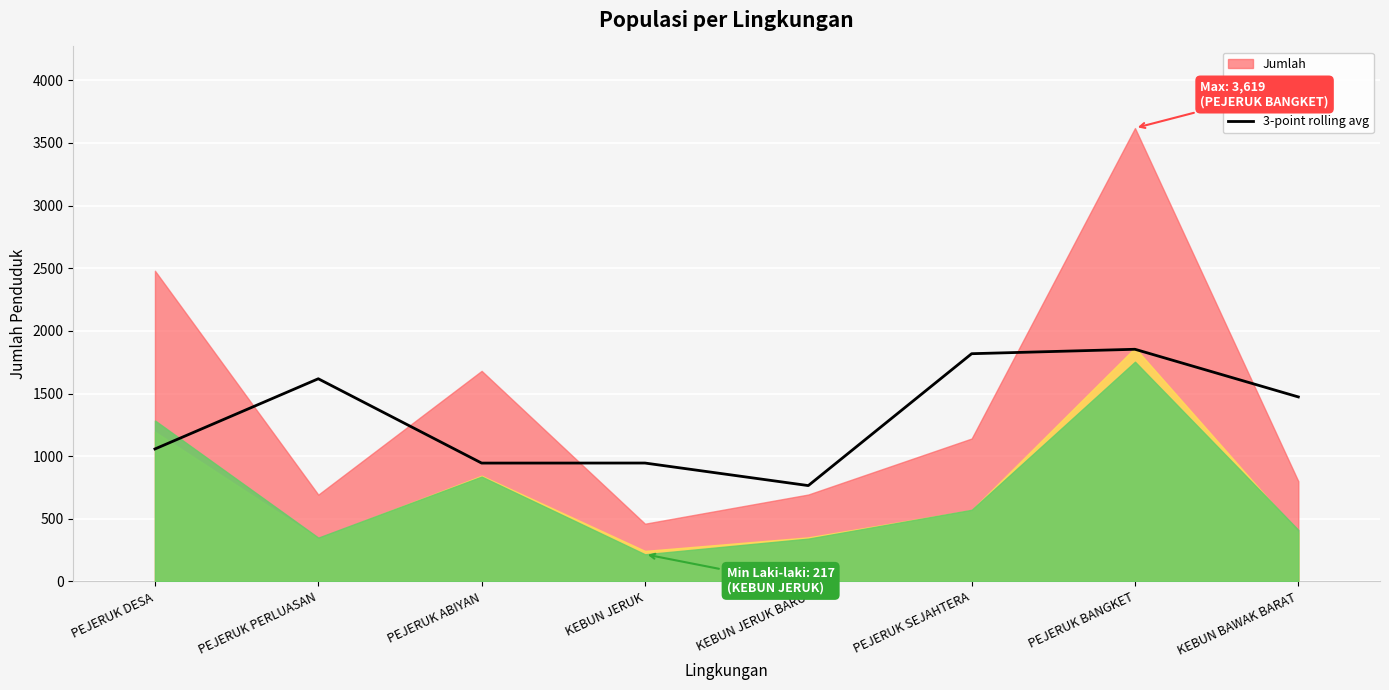

Is it true that the value at PEJERUK PERLUASAN is 2697.1?

False